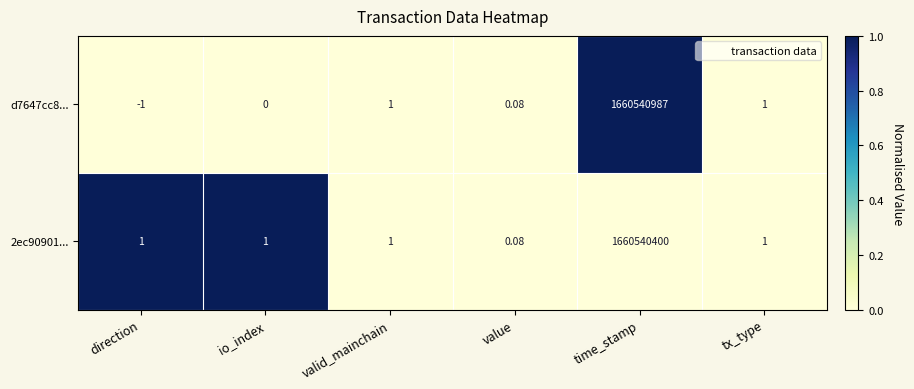

Which label corresponds to the largest value in the chart?

time_stamp